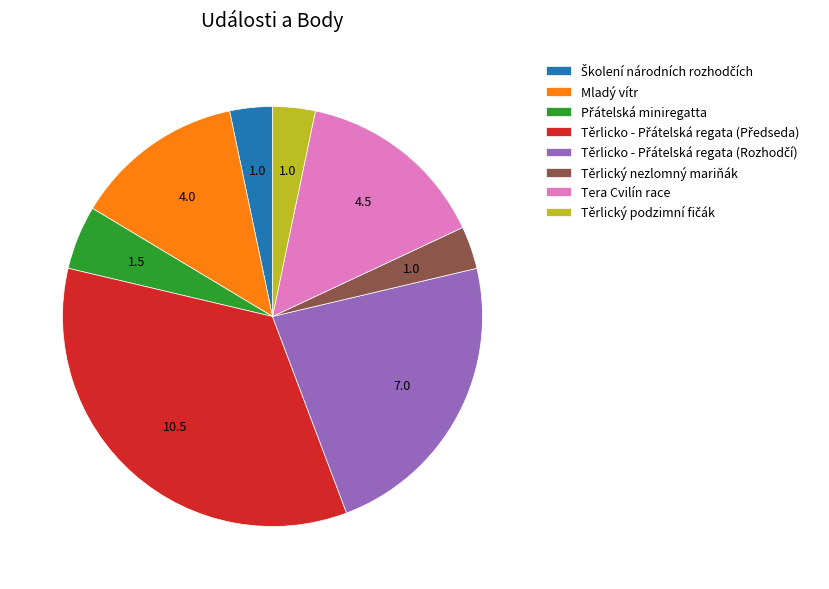

Count the number of slices in the pie.

8